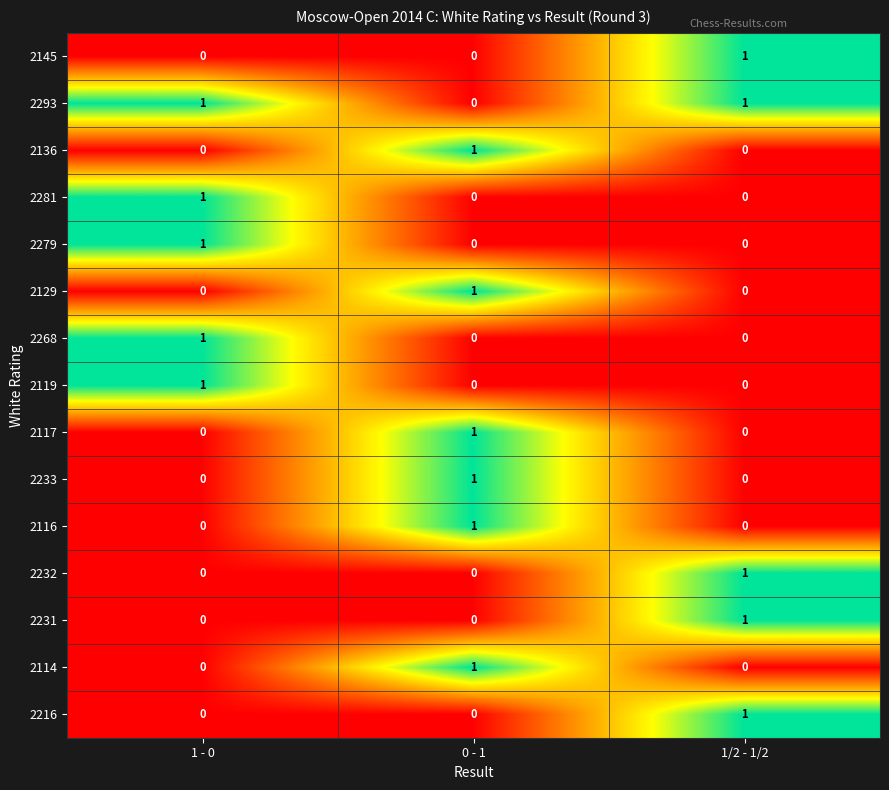

How many series are shown in this chart?

15